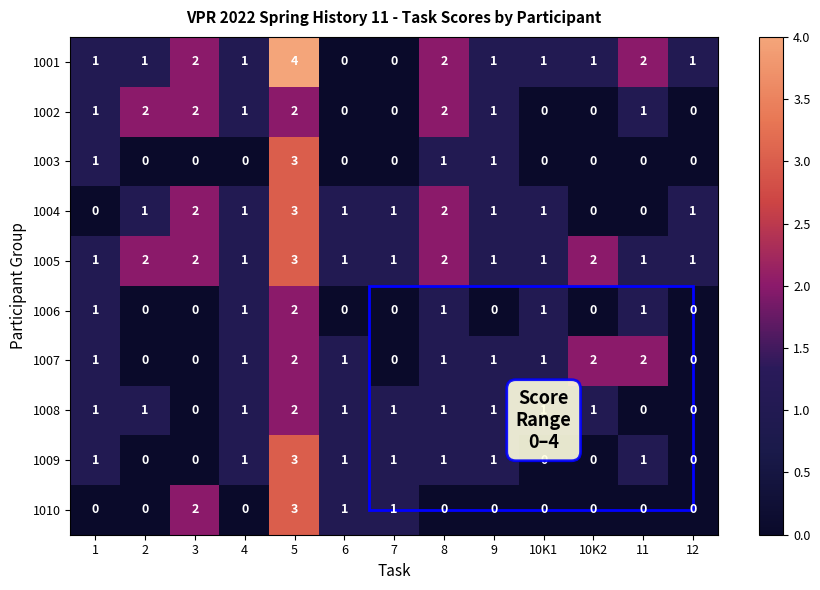

Is it true that 1003 equals 0 at 6?

True